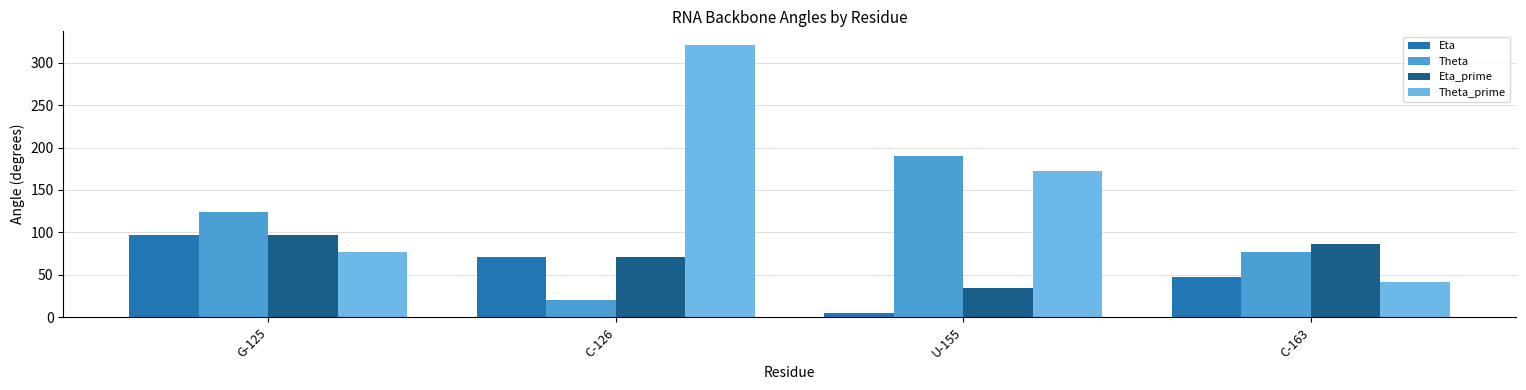

What is the smallest value displayed?

5.0